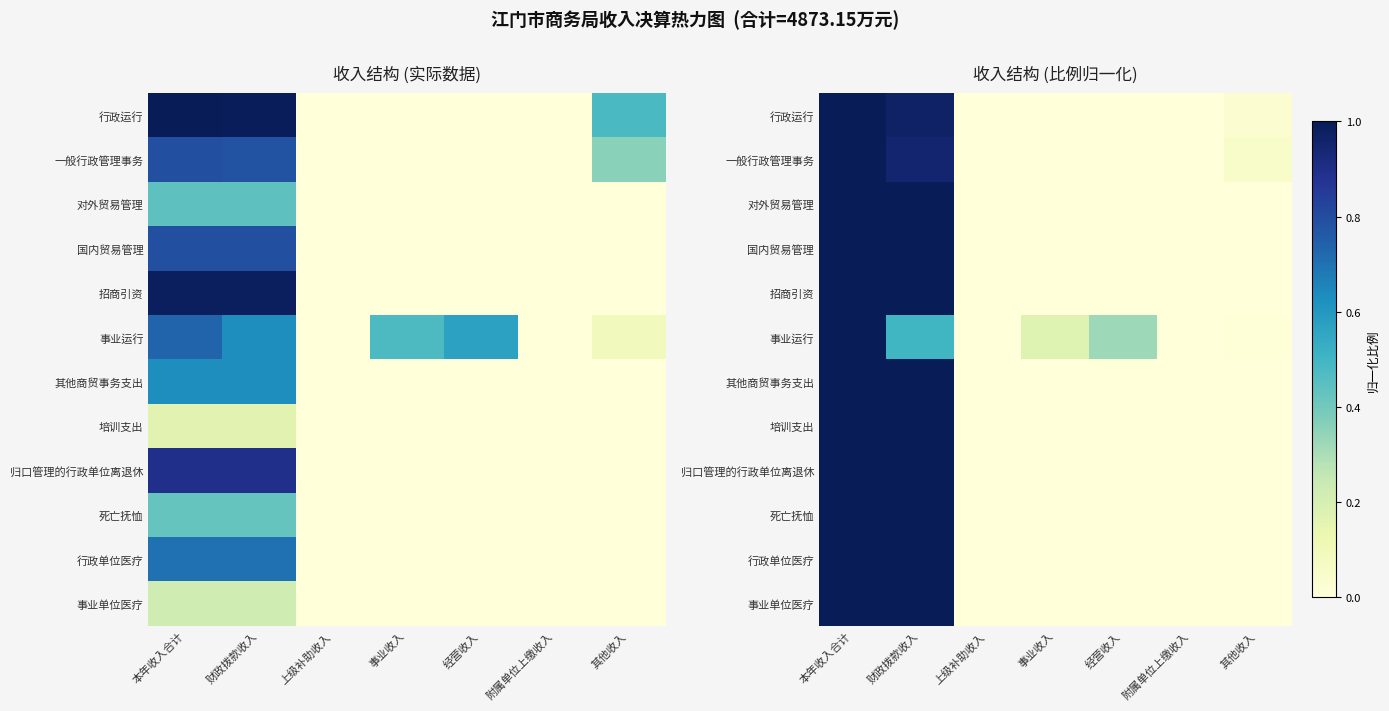

Which category has the highest value across all series?

本年收入合计